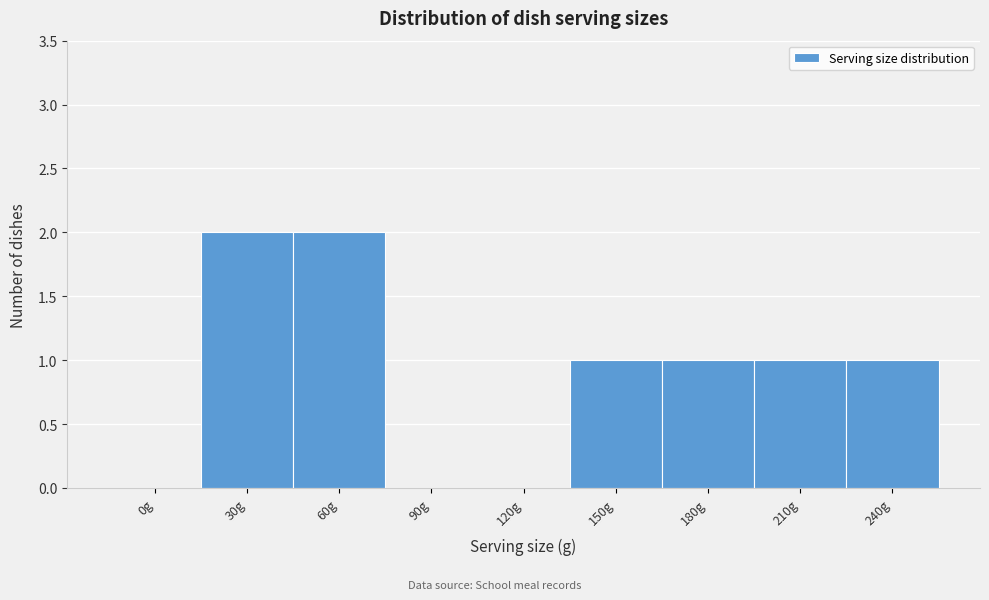

Reading left to right, extract all data points from this chart.

0g=0	30g=2	60g=2	90g=0	120g=0	150g=1	180g=1	210g=1	240g=1